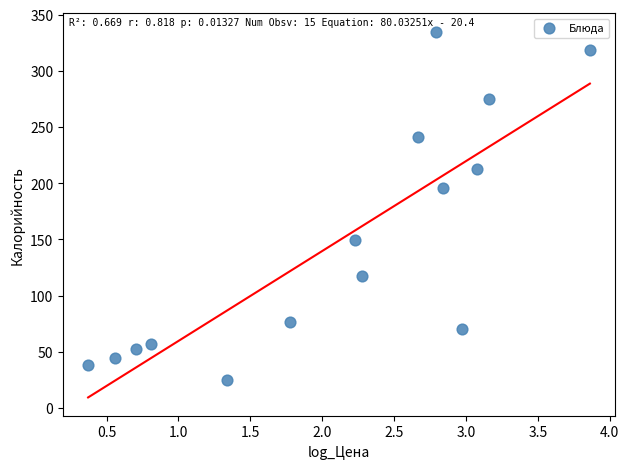

What is the range of X values (max minus min)?

3.5